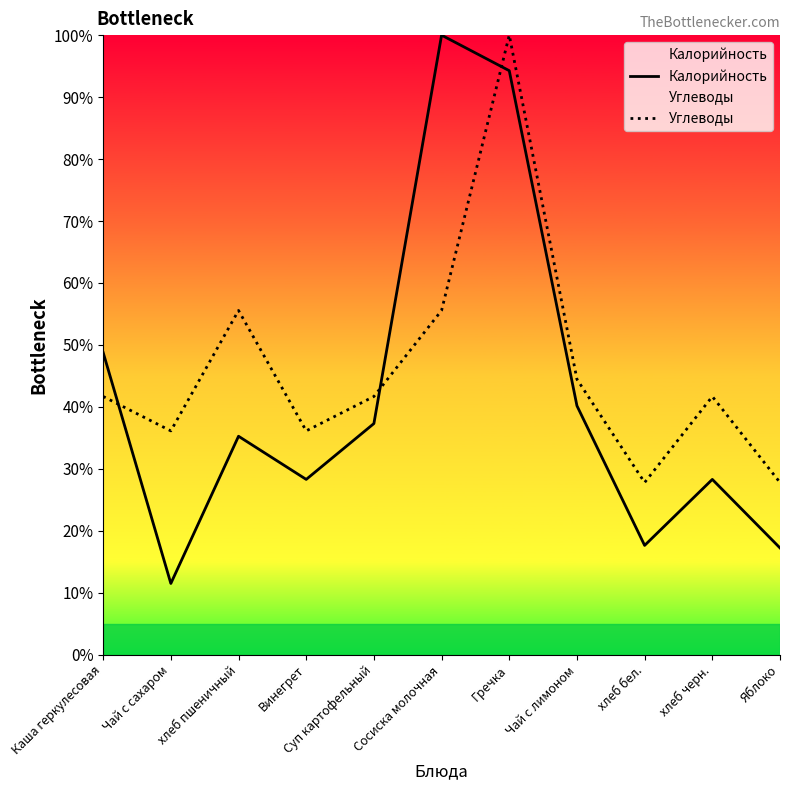

Which series has the largest total across all categories?

Углеводы